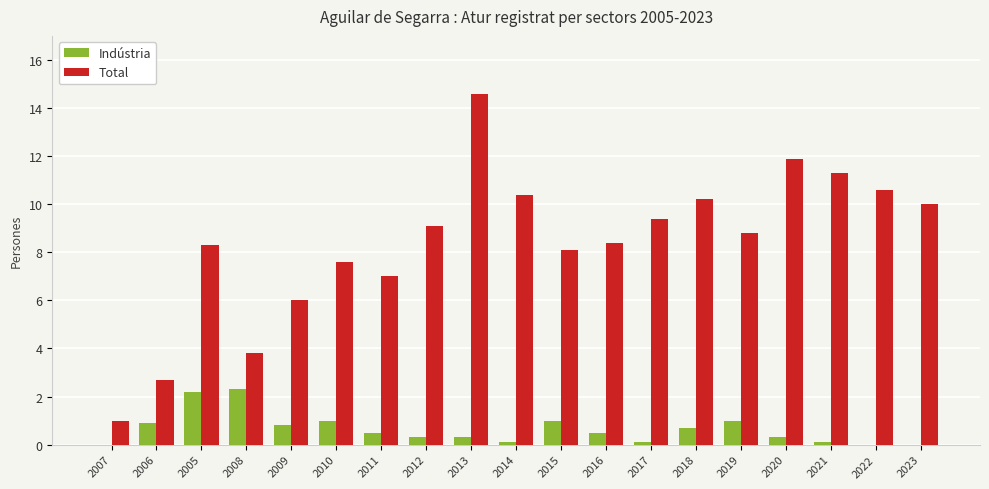

What is the spread (max minus min) of values at 2012?

8.8